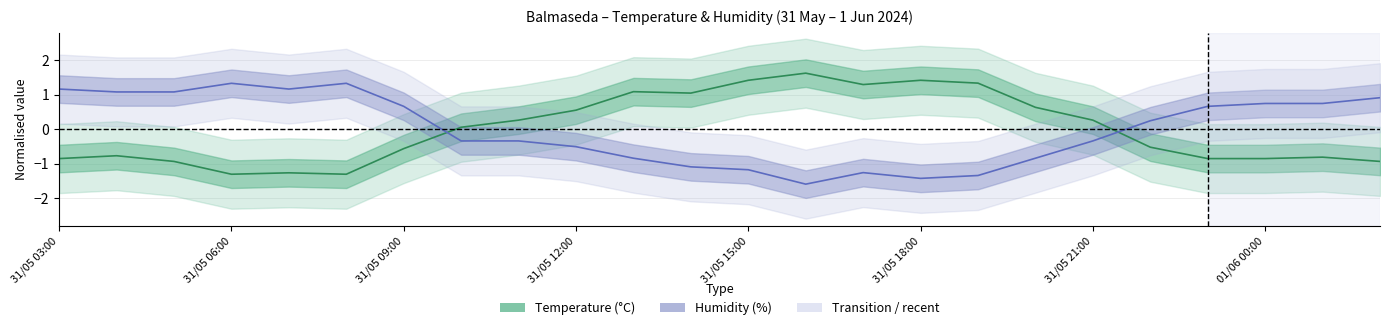

Which series has the widest spread of values?

Temperature (C)